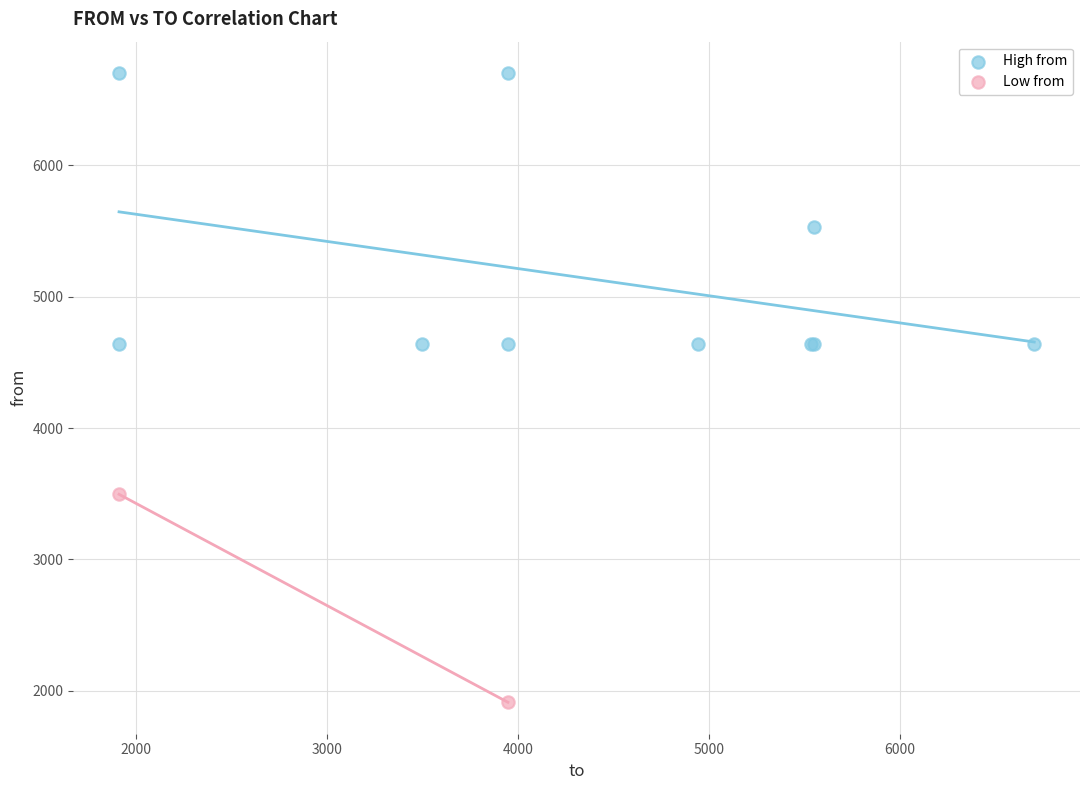

Which series contains the highest Y value?

High from